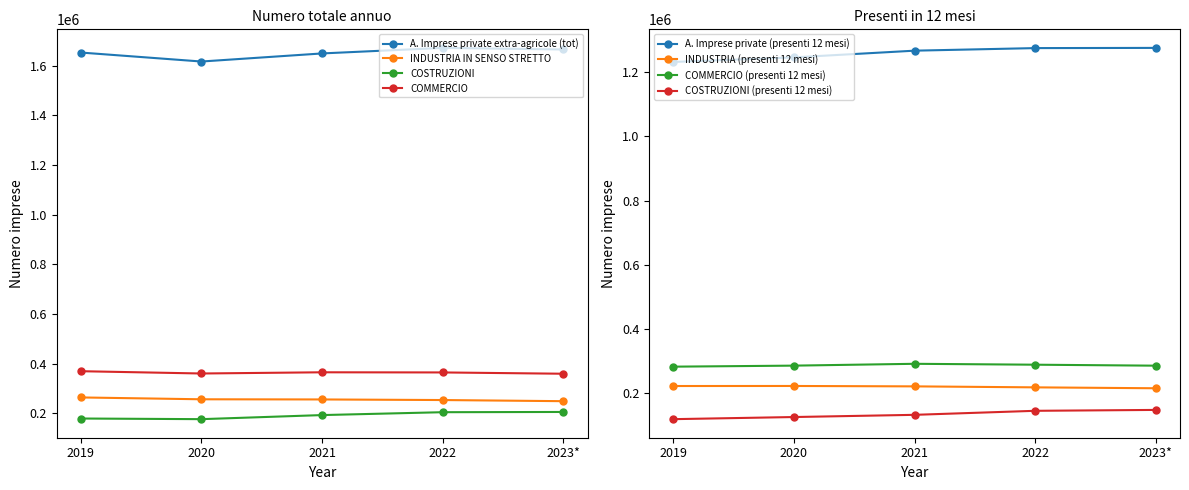

True or false: COMMERCIO and A. Imprese private (presenti 12 mesi) cross at least once.

False